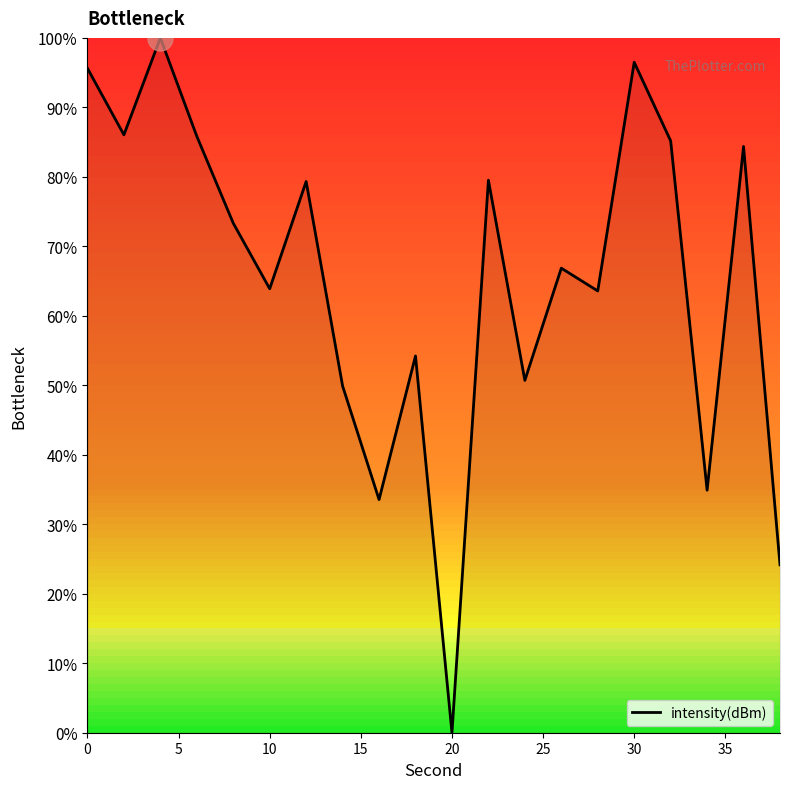

What is the greatest value displayed?

100.0